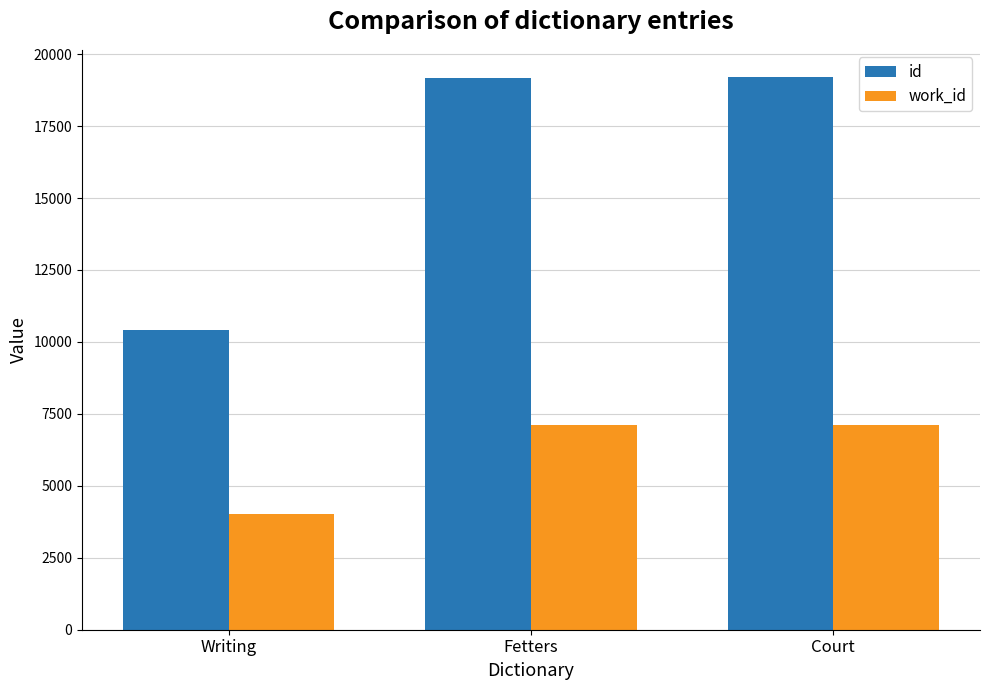

Read the work_id value at Fetters, to the nearest 50.

7100